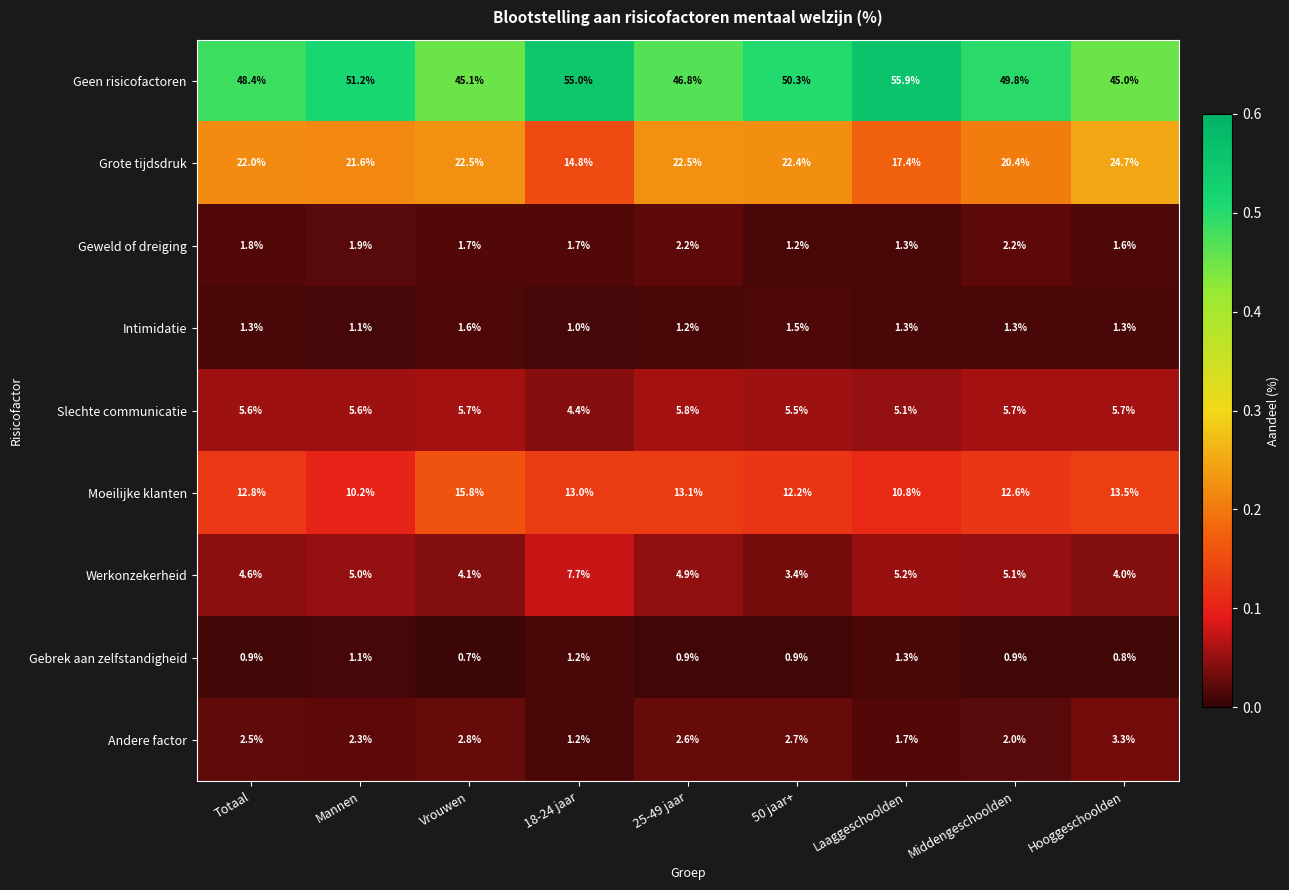

At how many categories does at least one series exceed 5?

9